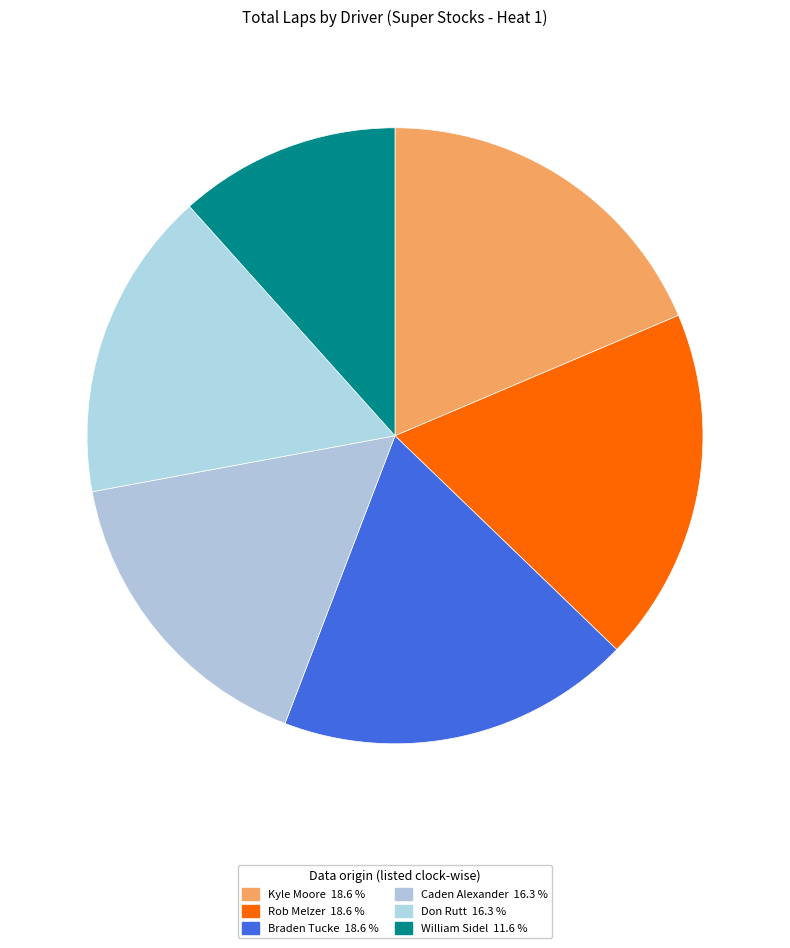

Is it true that Braden Tucke is 19% of the pie?

True